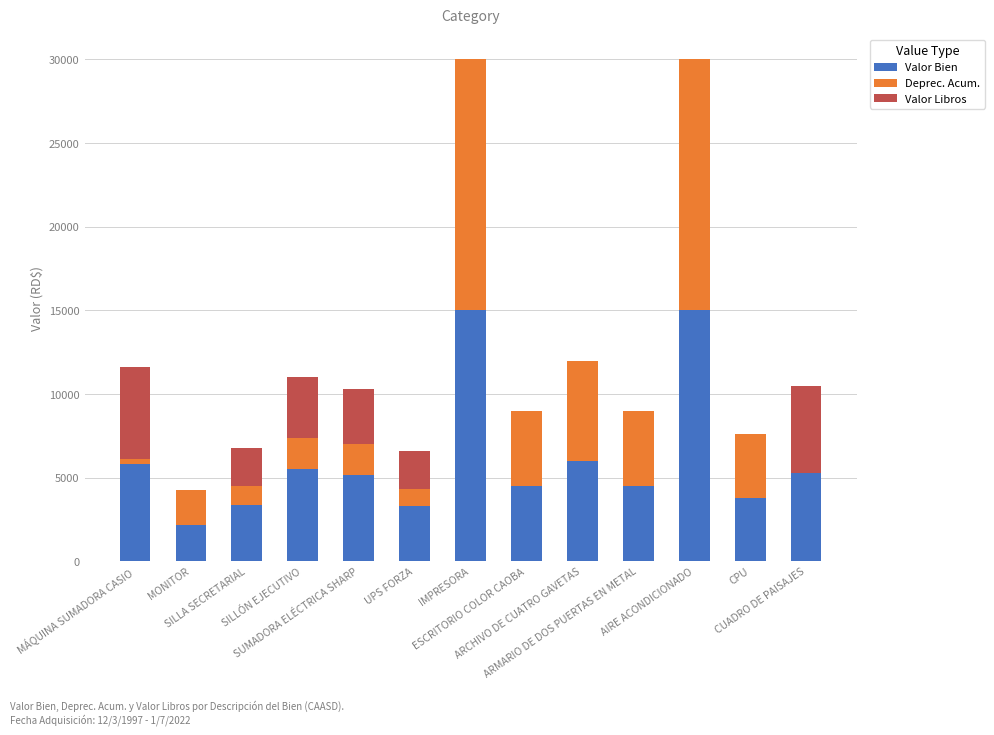

What is the sum of all Valor Bien values?

79352.3